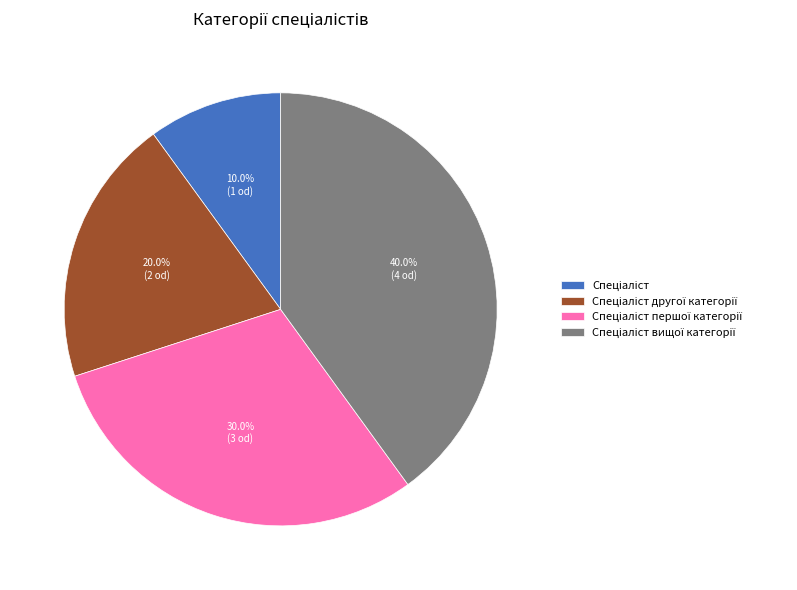

Does any single category account for the majority?

No